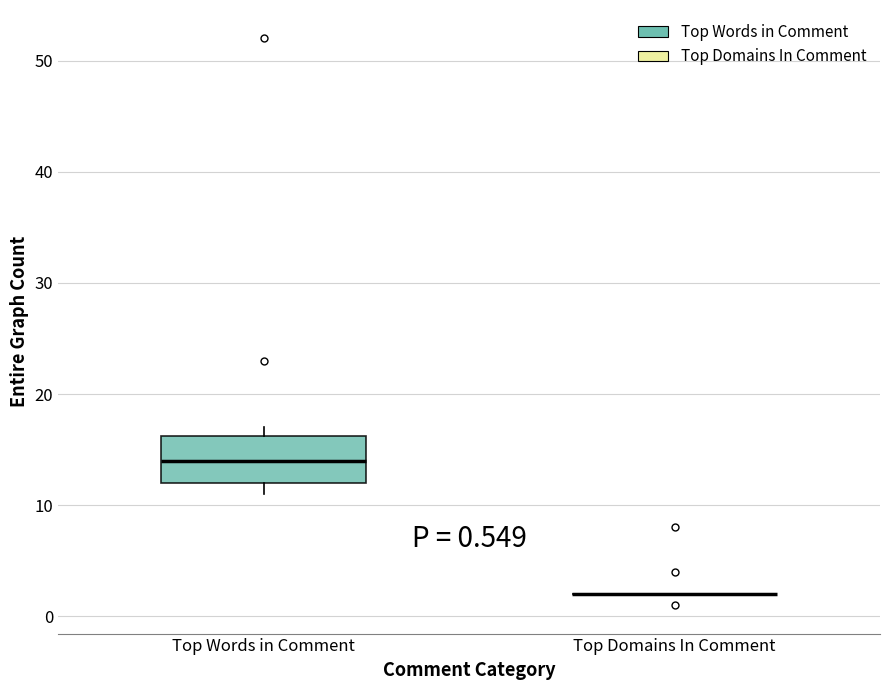

Which box is the tallest, from its lower edge to its upper edge?

Top Words in Comment